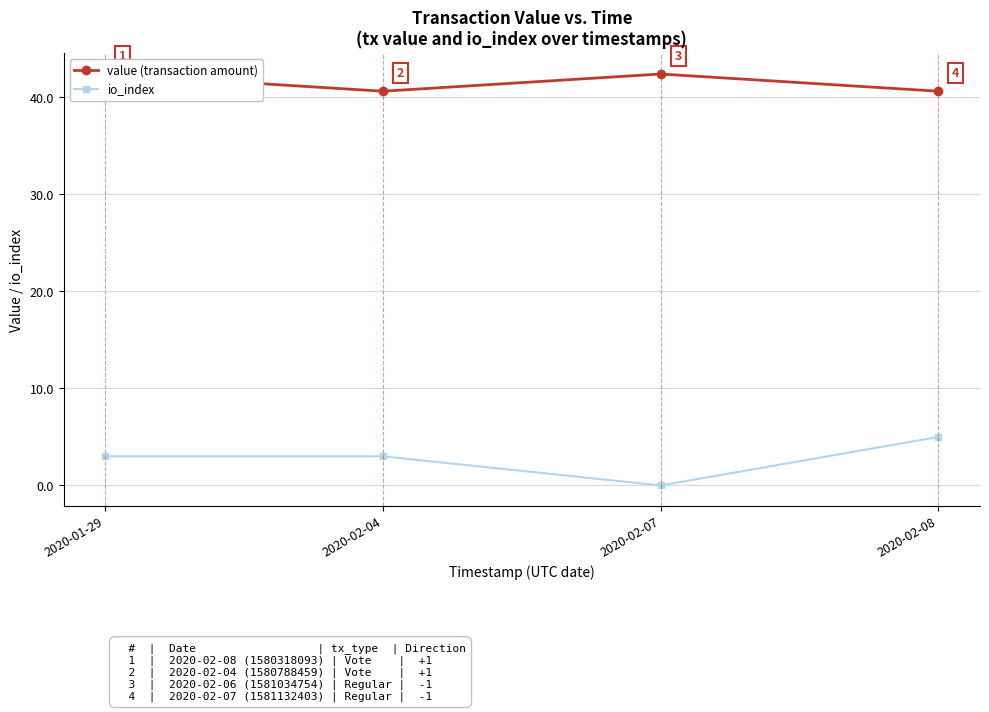

Read the io_index value at 2020-01-29.

3